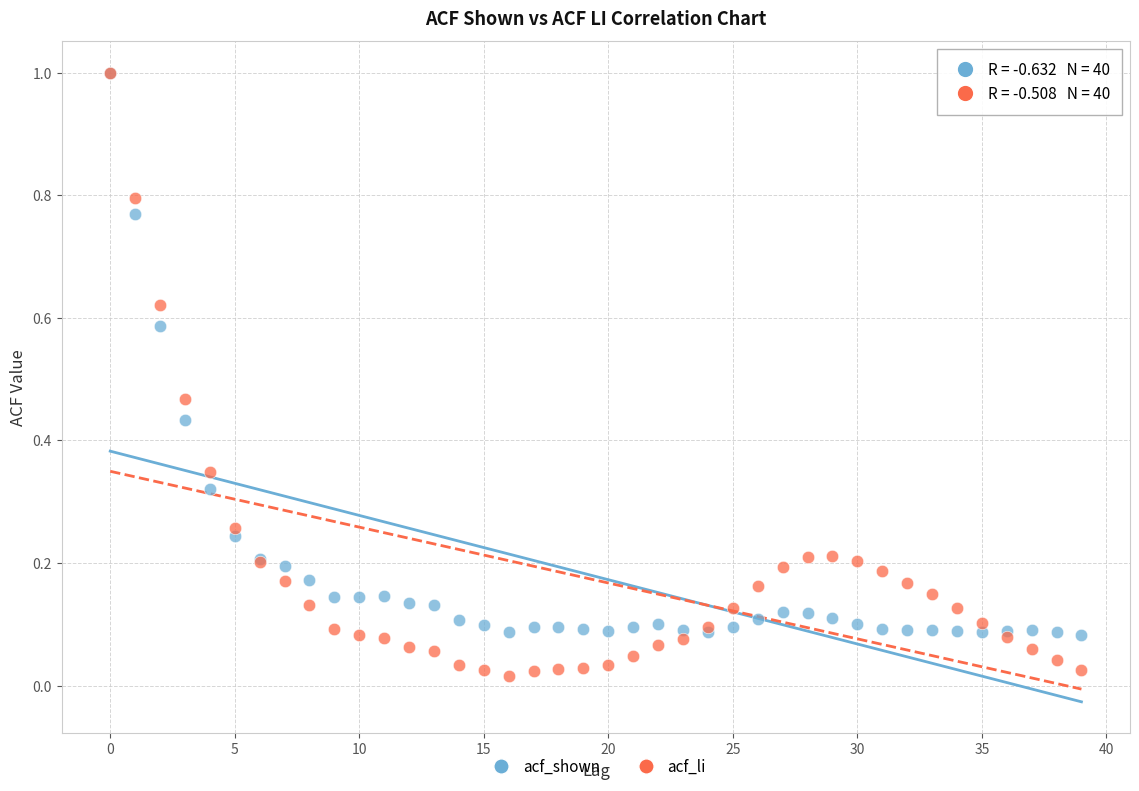

Which series contains the lowest Y value?

acf_li